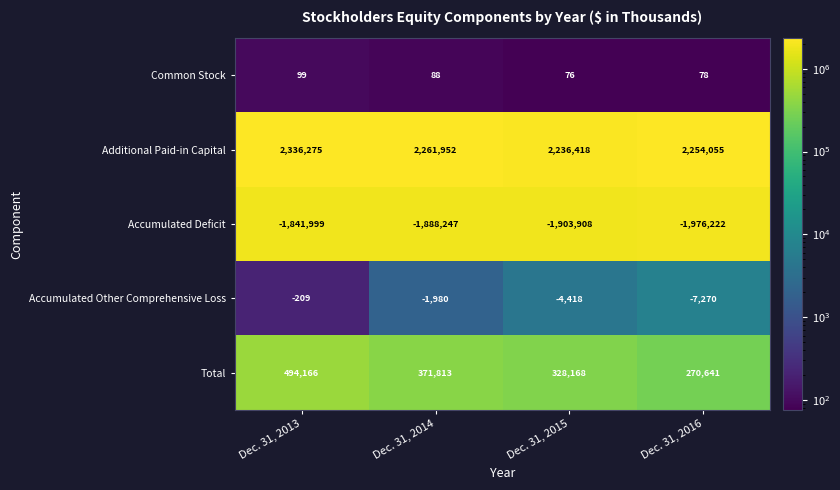

Reading right to left, transcribe all the data shown in this chart.

Common Stock: 78	76	88	99
Additional Paid-in Capital: 2254055	2236418	2261952	2336275
Accumulated Deficit: -1976222	-1903908	-1888247	-1841999
Accumulated Other Comprehensive Loss: -7270	-4418	-1980	-209
Total: 270641	328168	371813	494166